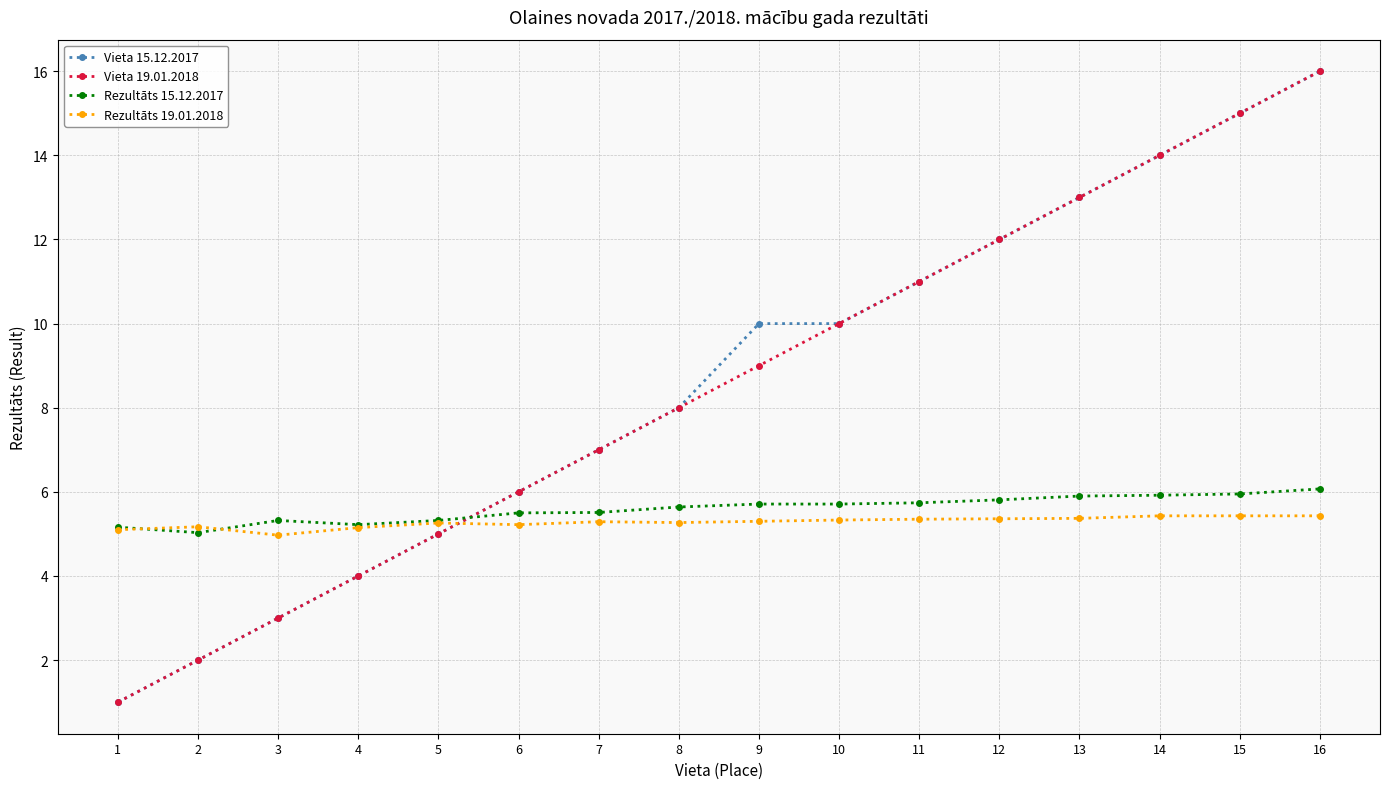

How many lines are shown in the chart?

4